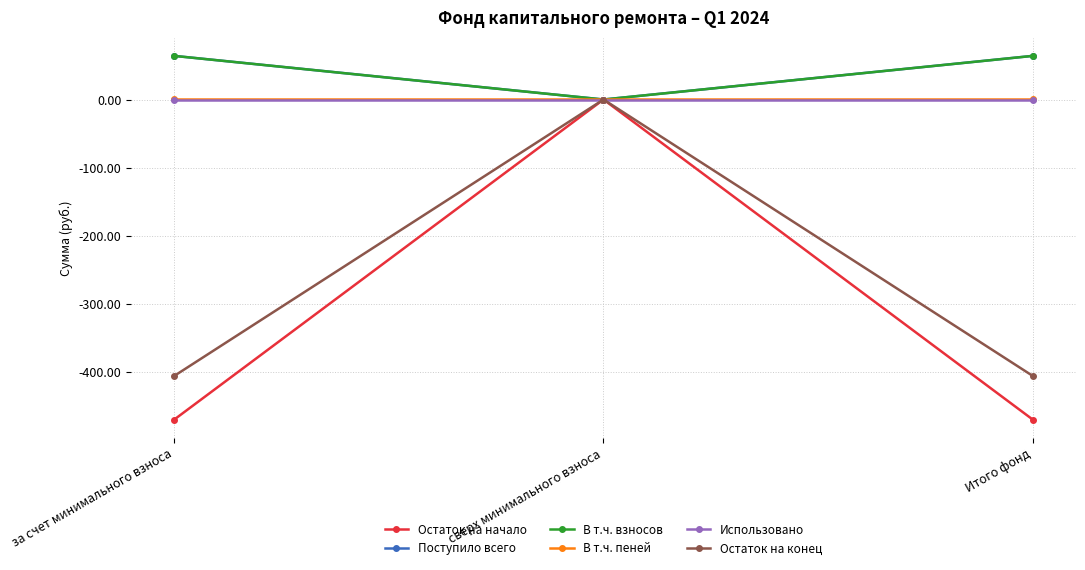

What is the sum of the Остаток на начало values at Итого фонд and за счет минимального взноса?

-940.0